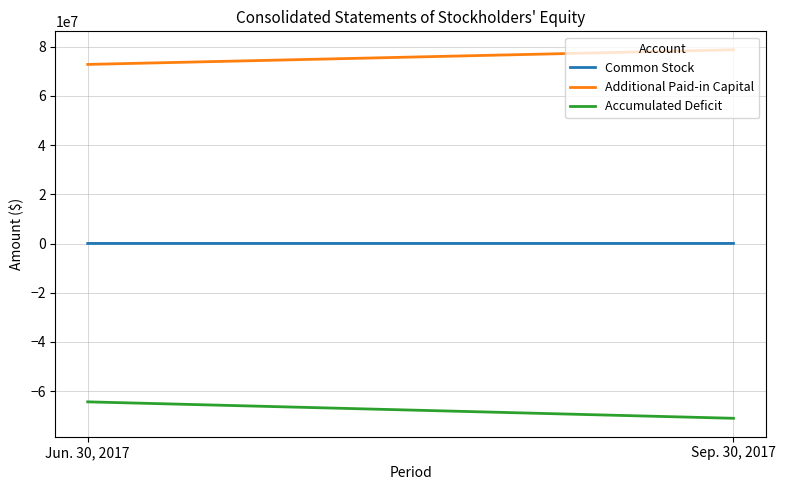

What is the sum of all Additional Paid-in Capital values?

151559444